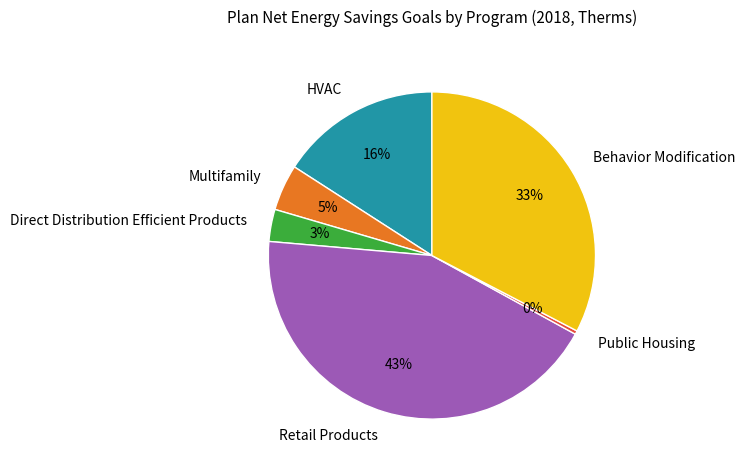

Is there a majority slice in this chart?

No